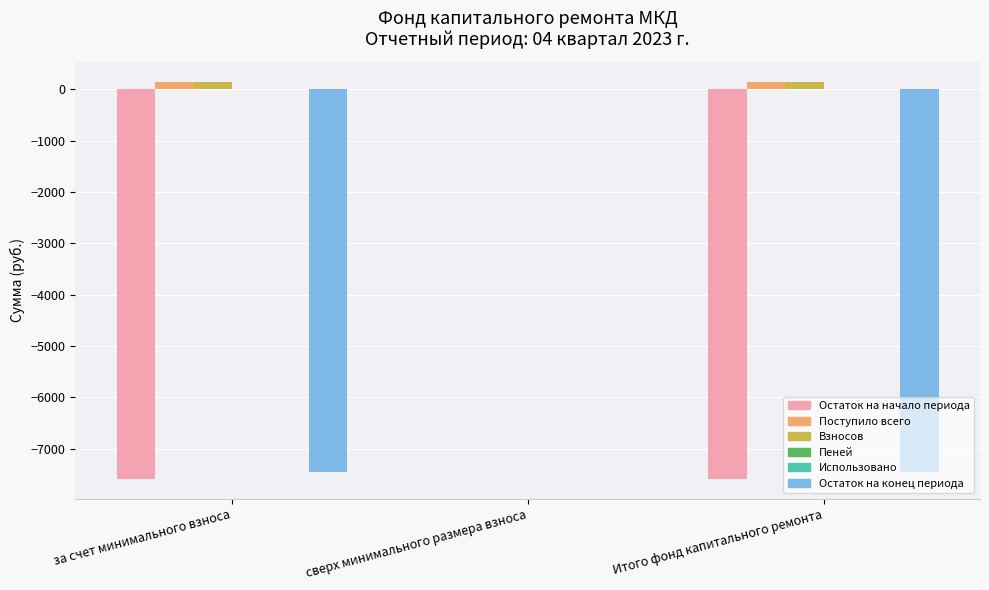

Which series changed the most between за счет минимального взноса and сверх минимального размера взноса?

Остаток на начало периода